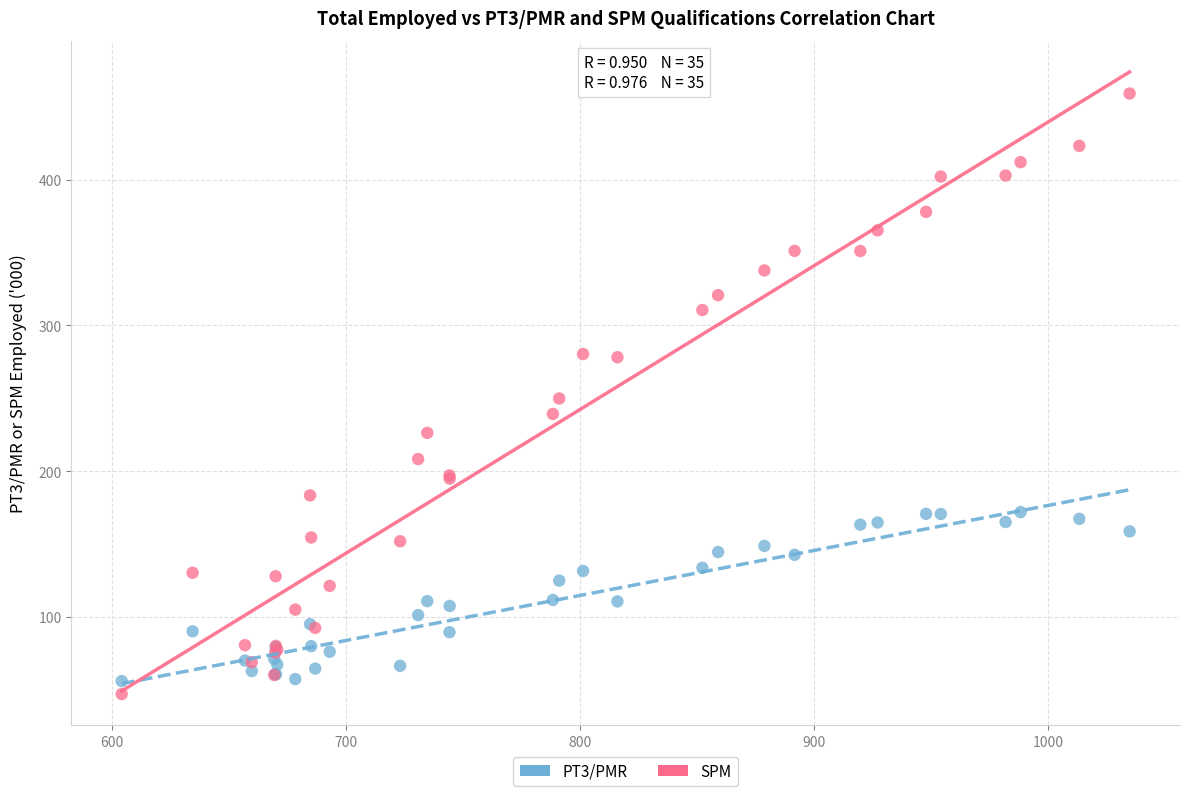

Which series has the largest Y range (max minus min)?

SPM